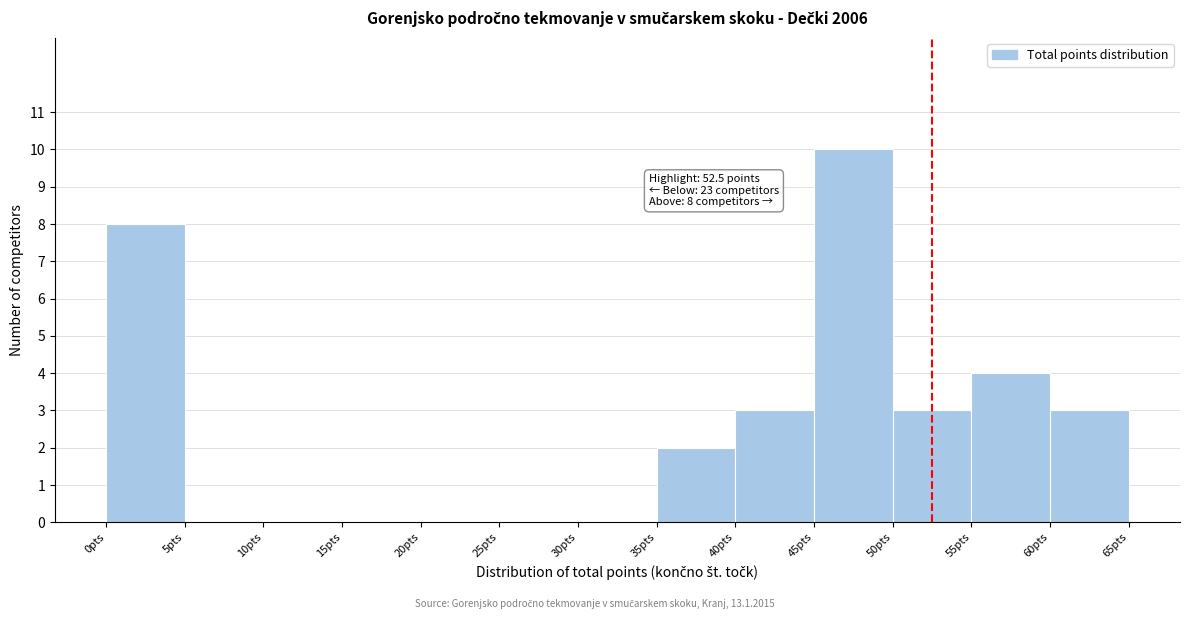

Over which range of the x-axis is the bar tallest?

45 to 50